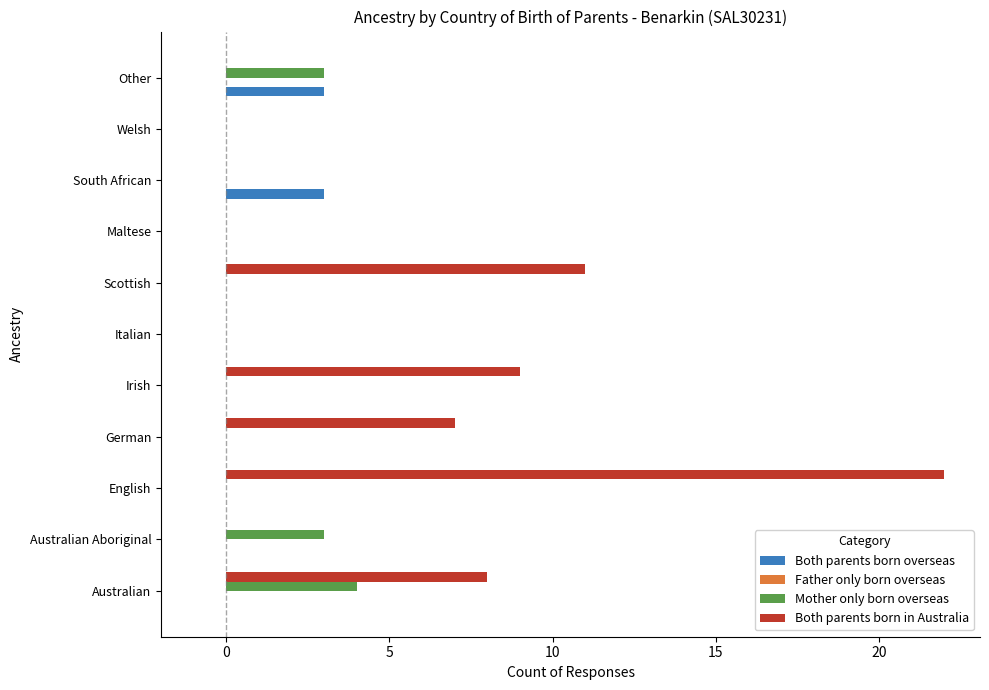

Is the value of Mother only born overseas at Other greater than the value of Both parents born in Australia at Irish?

No